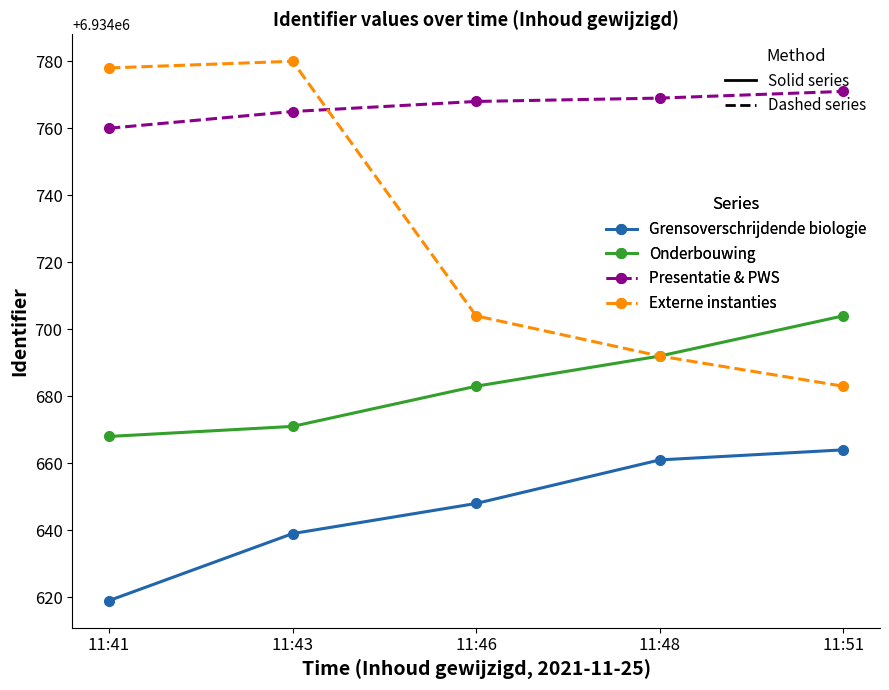

True or false: Onderbouwing has more than 2 interior local peaks.

False